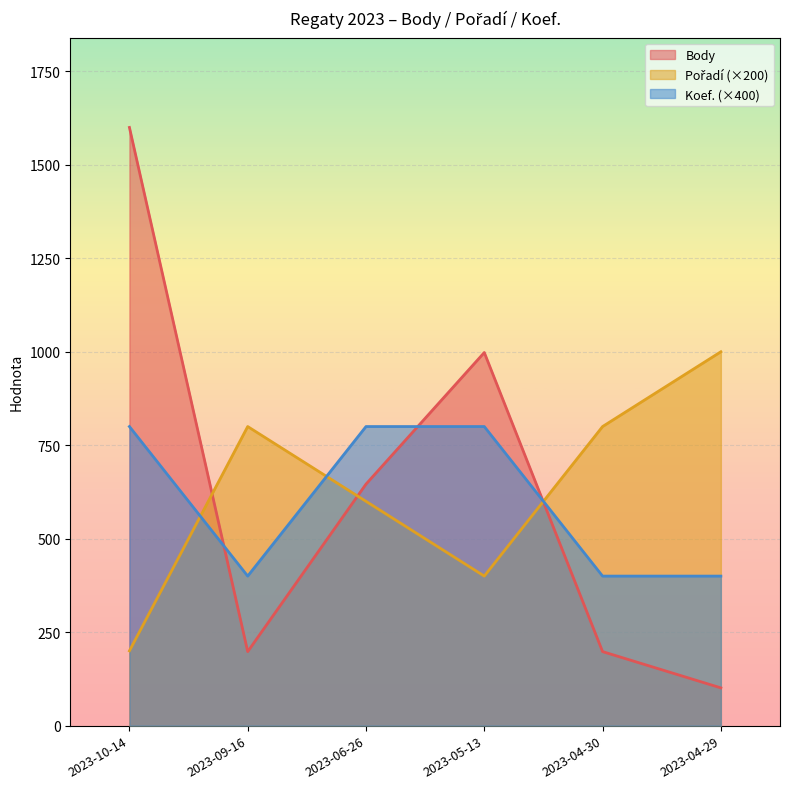

After their last crossing, which series has the higher values: Koef. or Body?

Koef.